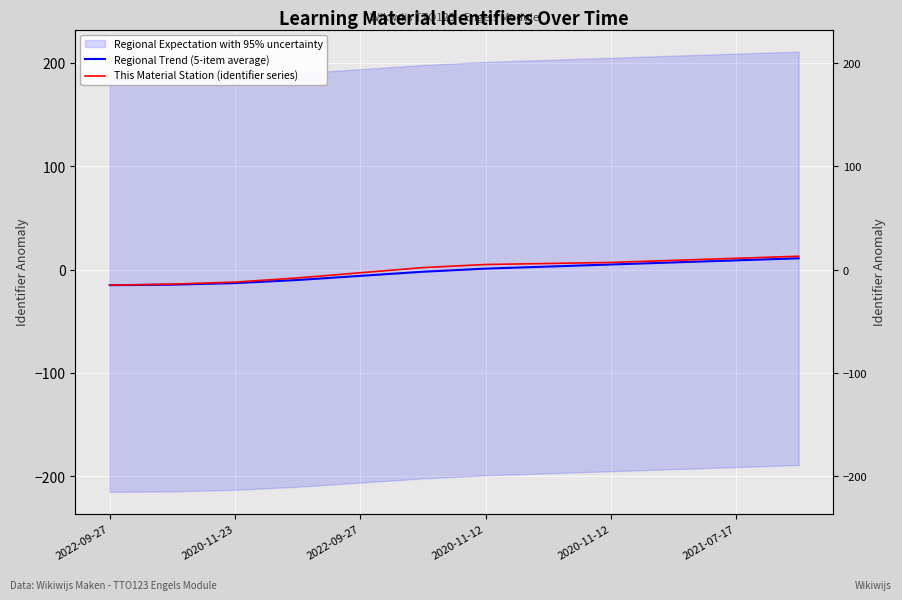

Is the value of This Material Station (identifier series) at 2020-11-23 greater than the value of Regional Trend (5-item average) at 2020-11-23?

Yes